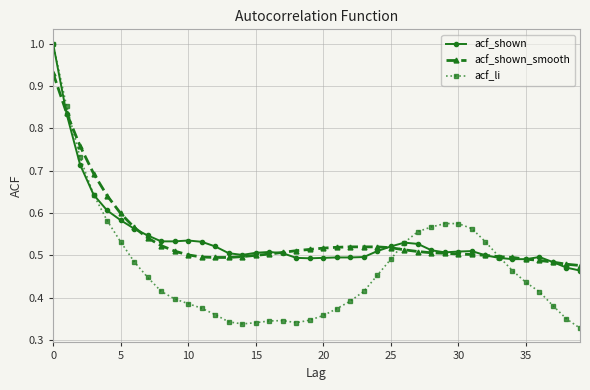

True or false: acf_shown has more than 2 points higher than both neighbors.

True